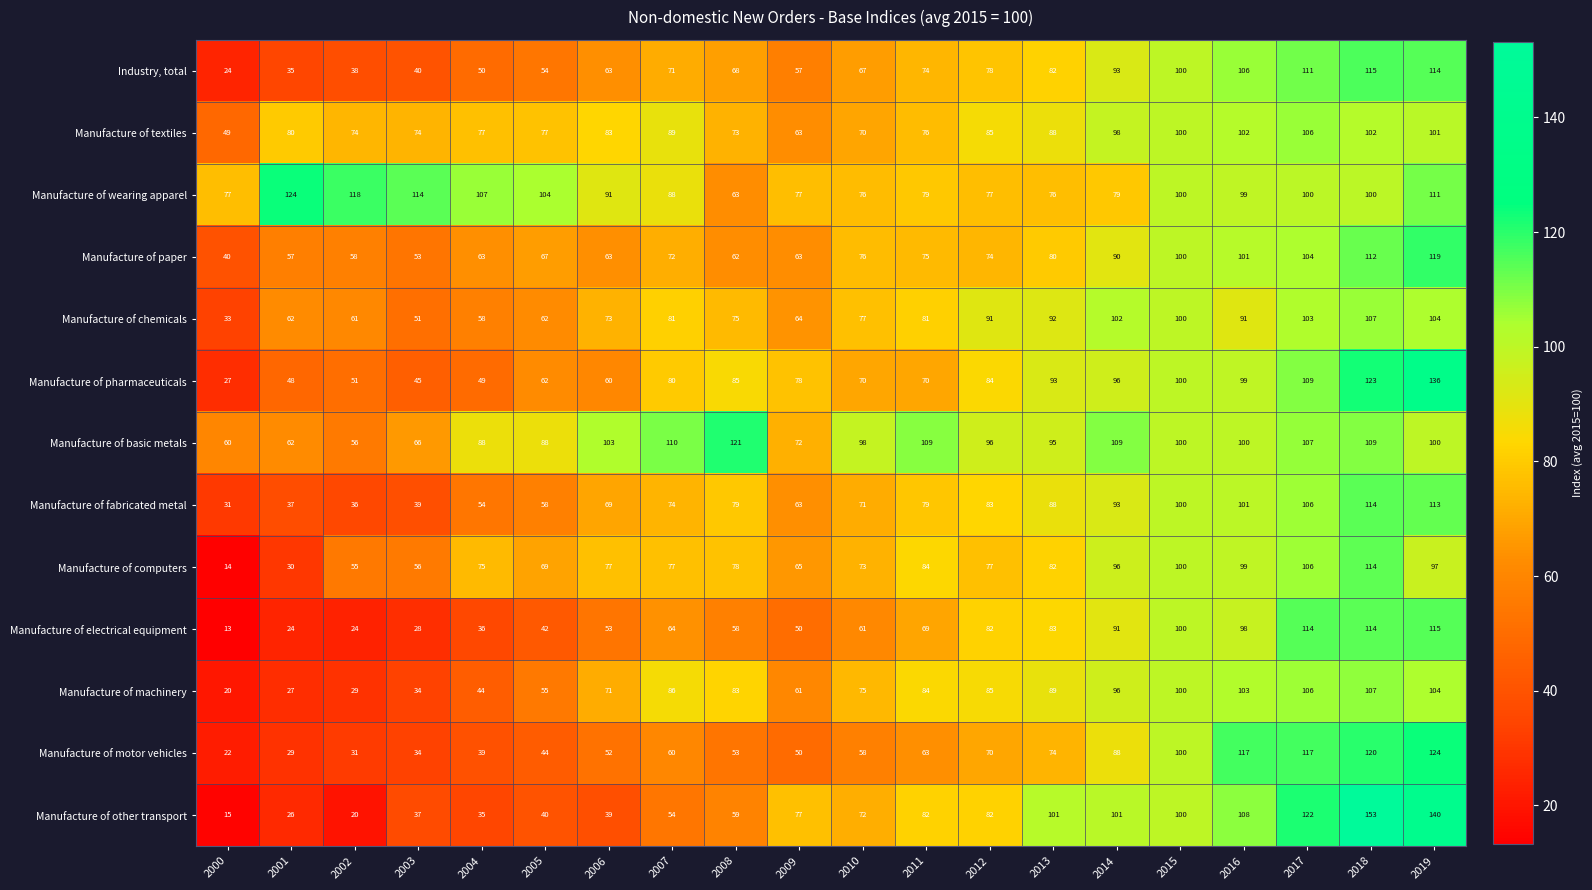

Which series has the largest total across all categories?

Manufacture of wearing apparel